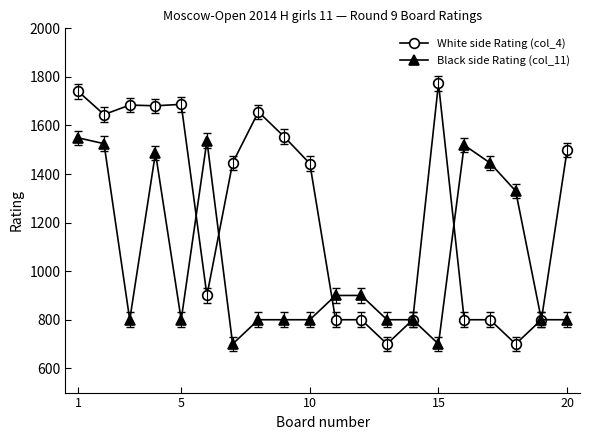

What are all the series names shown in the legend?

White side Rating (col_4), Black side Rating (col_11)